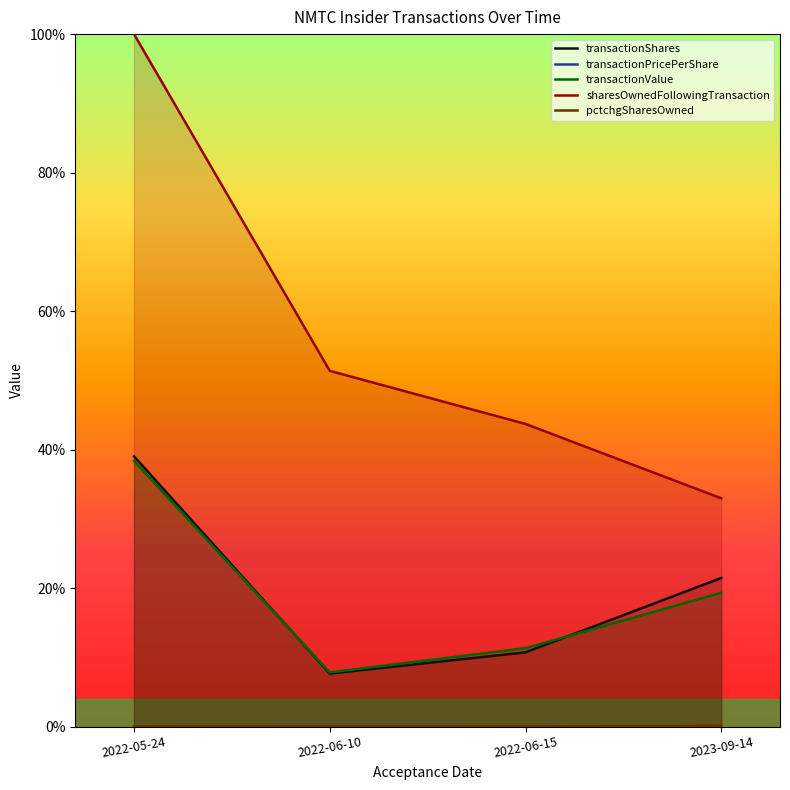

Between 2022-05-24 and 2022-06-15, which is larger?

2022-05-24